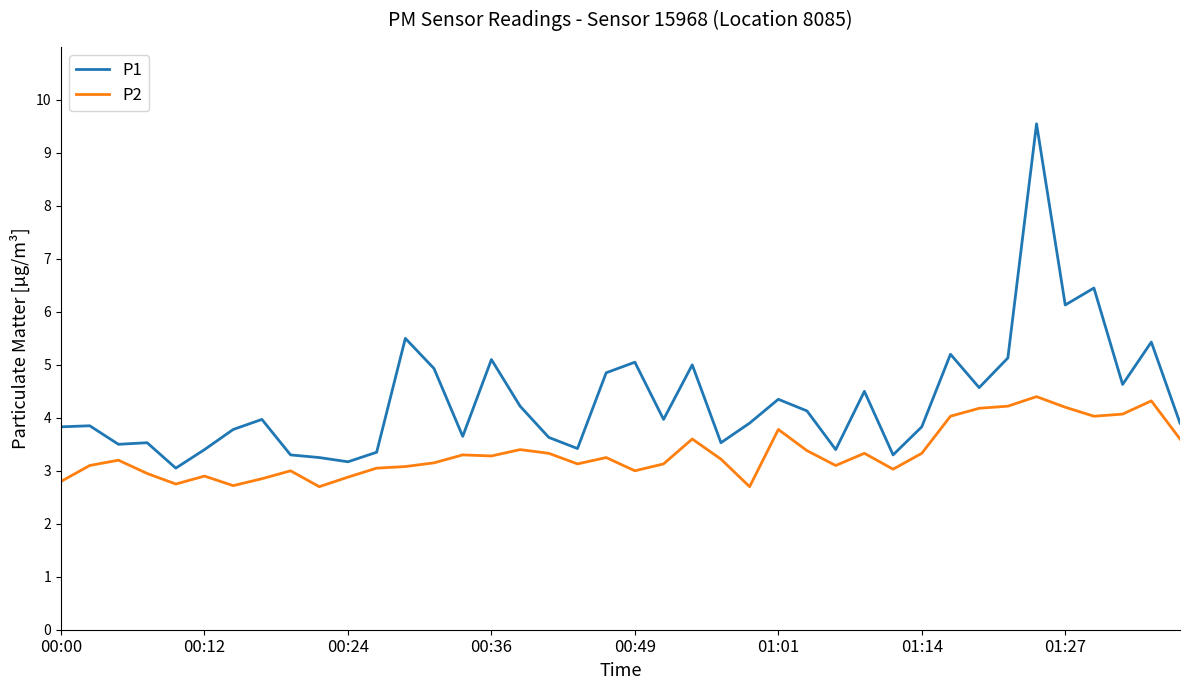

What is the difference between the maximum and minimum values in the P1 series?

6.5